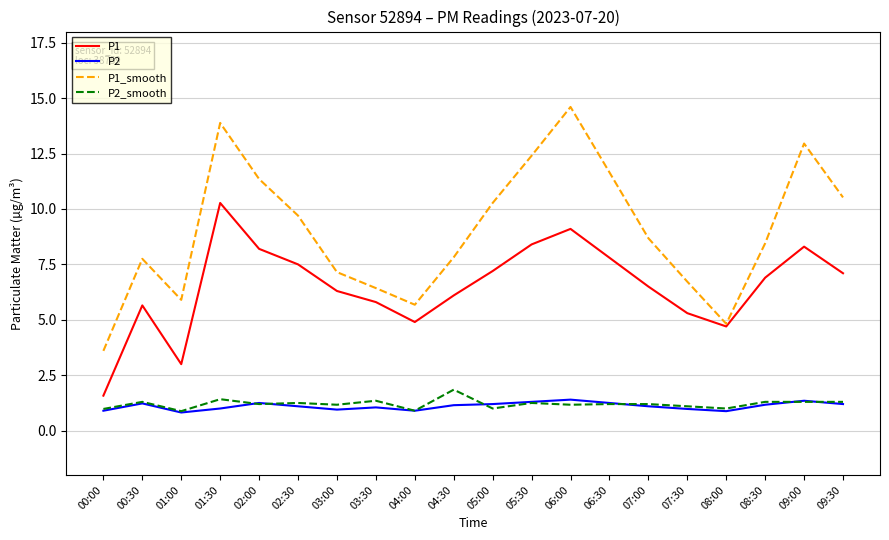

What is the smallest value displayed?

0.8